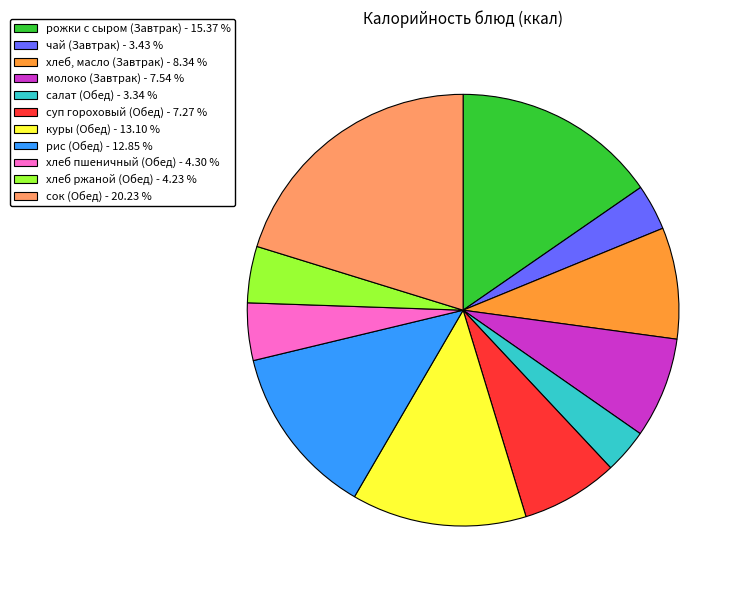

True or false: молоко (Завтрак) accounts for 8% of the total.

True